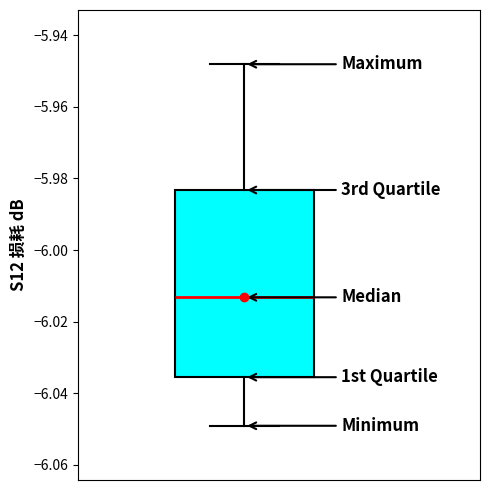

Read this box plot against the y-axis: the position of the median line, the range covered by the box, and the ends of both whiskers. The values are not printed on the chart, so give them approximately, as read against the axis.

median -6.014, box -6.036 to -5.984, whiskers -6.050 to -5.948